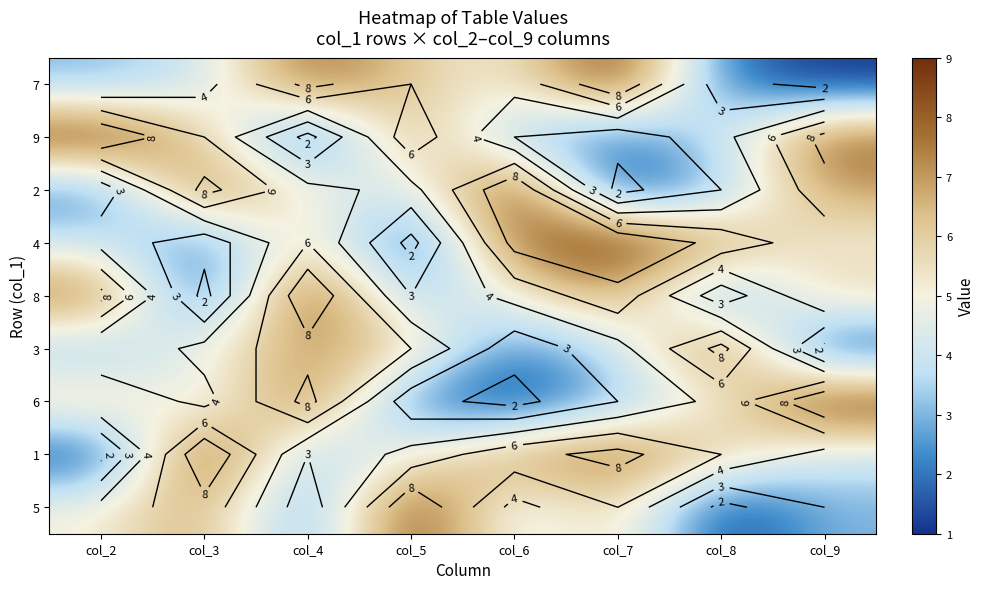

At col_6, list the series in order from largest to smallest.

2, 4, 1, 7, 8, 5, 9, 3, 6